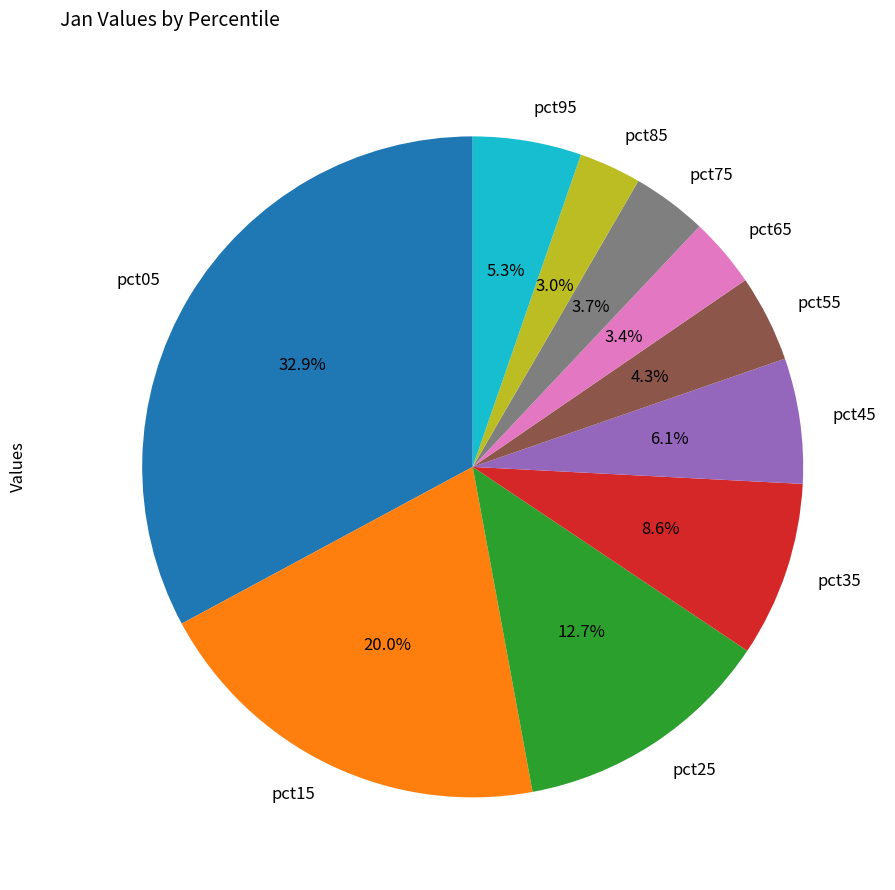

What is the largest slice in the pie chart?

pct05